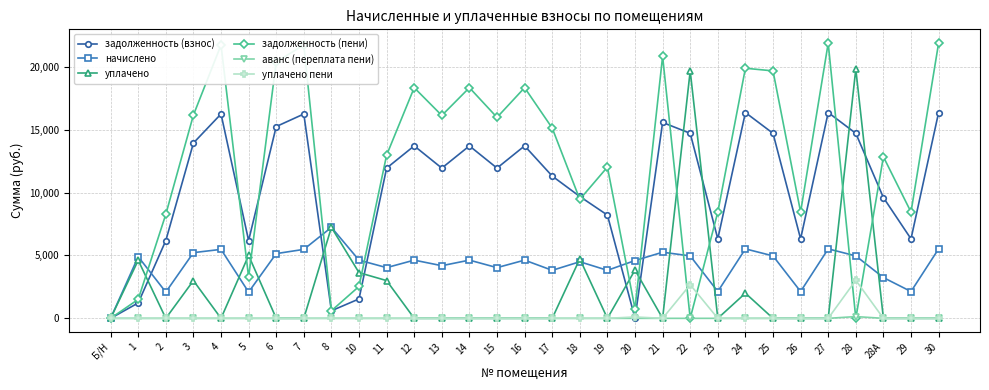

What is the difference between the maximum and minimum values in the аванс (переплата пени) series?

139.2